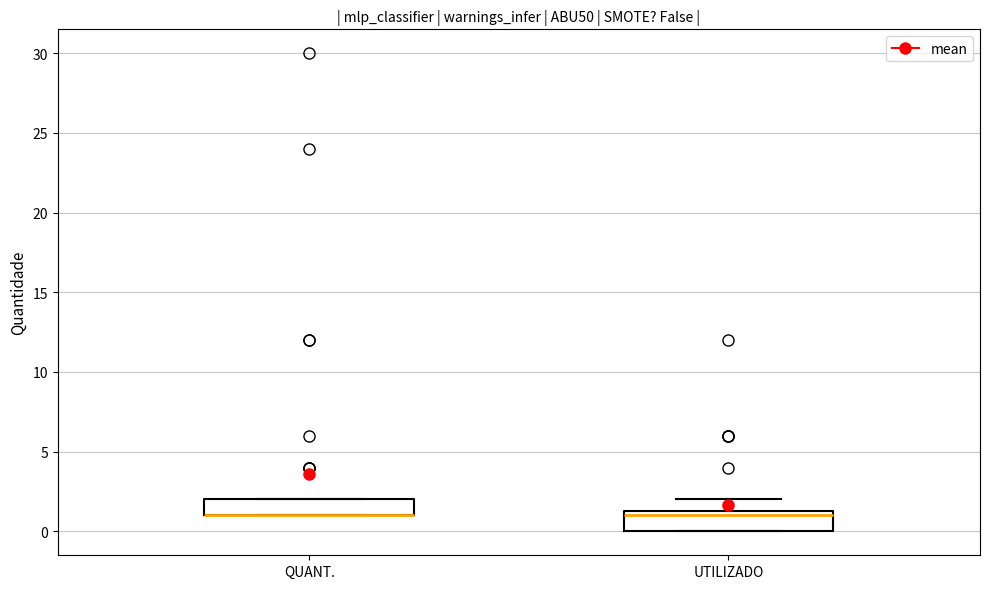

Reading left to right, transcribe this box plot: for each box, give where its median line is, the range the box spans, and where its two whiskers end, as read against the y-axis. The values are not printed on the chart, so give them approximately, as read against the axis.

QUANT.: median 1.0 (drawn on the box's lower edge), box 1.0 to 2.0, whiskers 1.0 to 2.0
UTILIZADO: median 1.0, box 0.0 to 1.5, whiskers 0.0 to 2.0